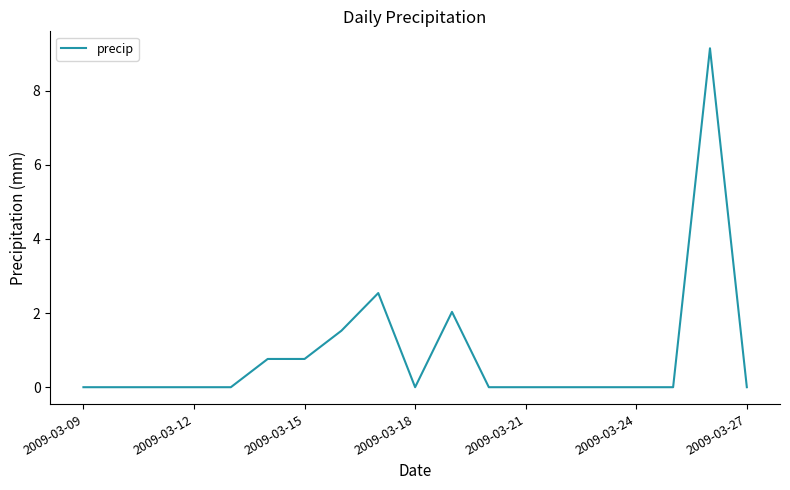

What is the maximum value shown in the chart?

9.1